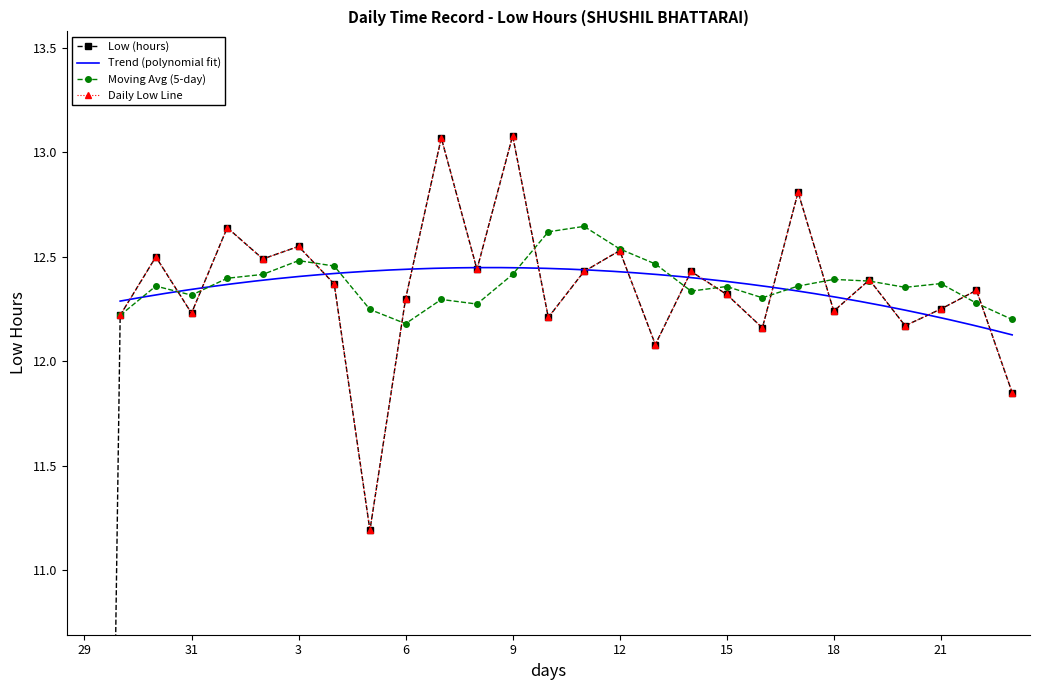

Which label corresponds to the largest value in the chart?

9